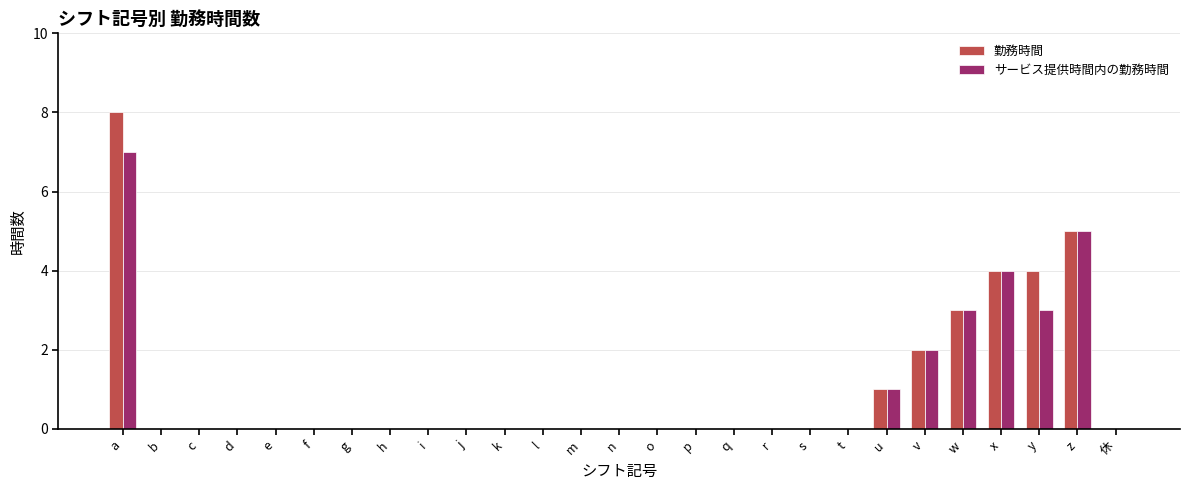

How many groups of bars are there?

27